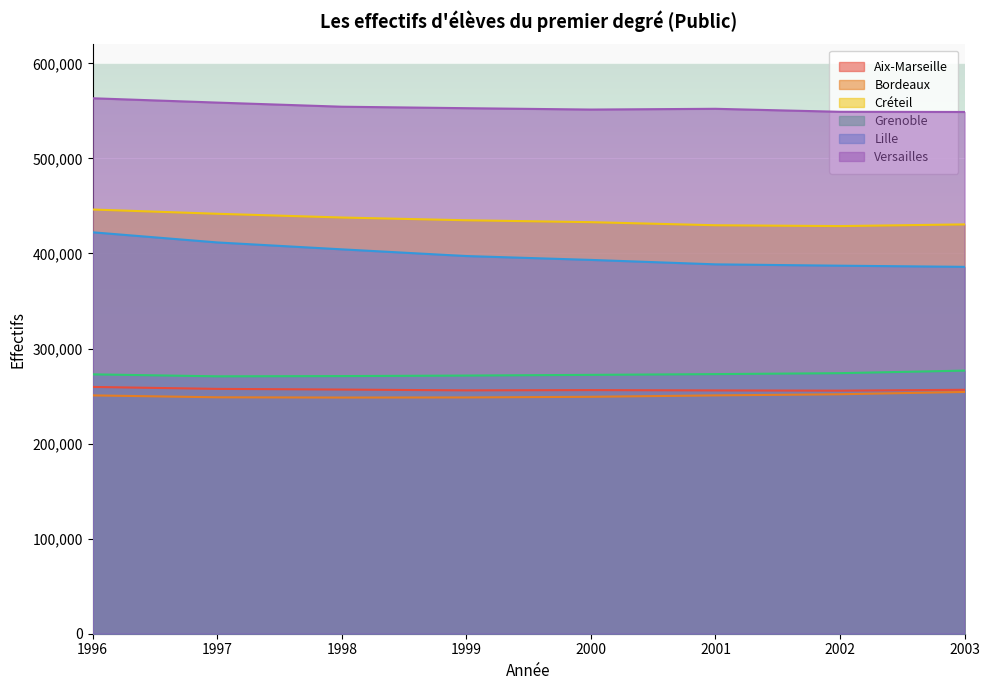

Count the number of data series in this chart.

6